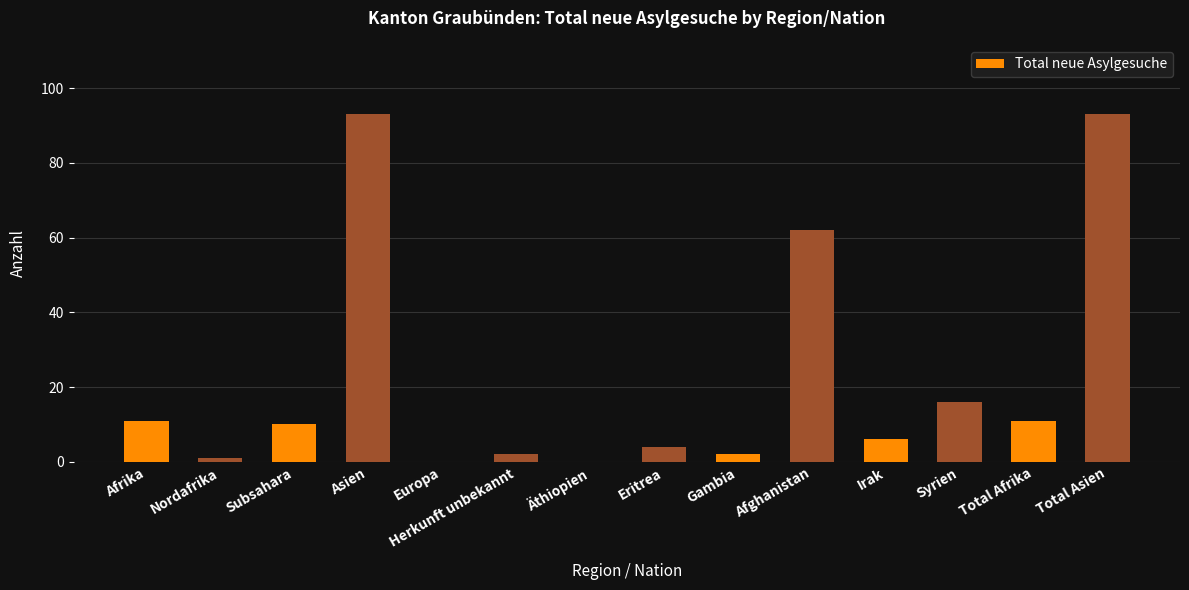

Are the bars horizontal?

No